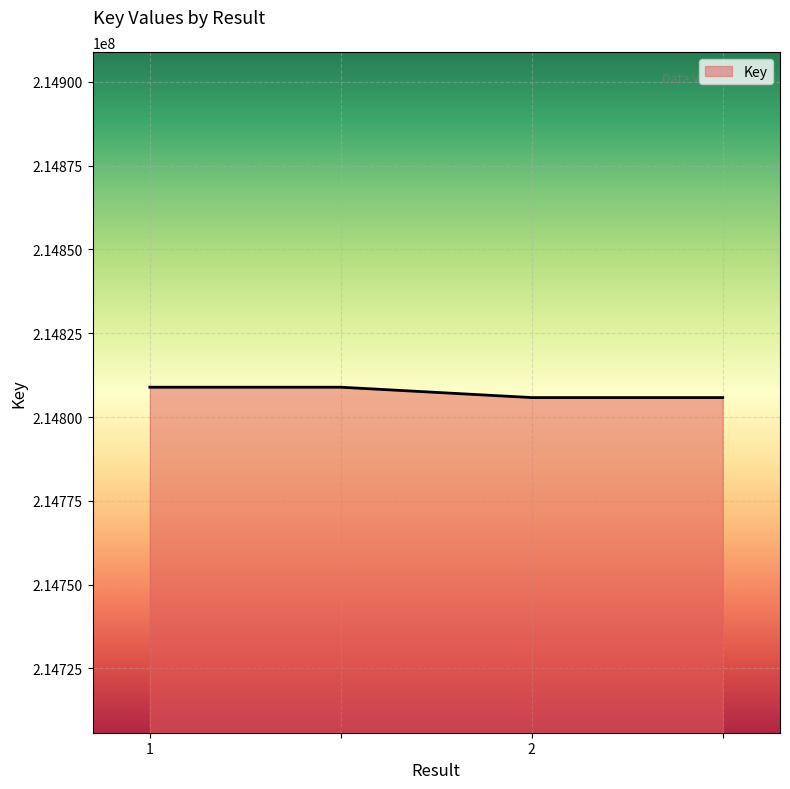

Reading left to right, list all the values displayed in this chart.

214808901	214808901	214805808	214805808